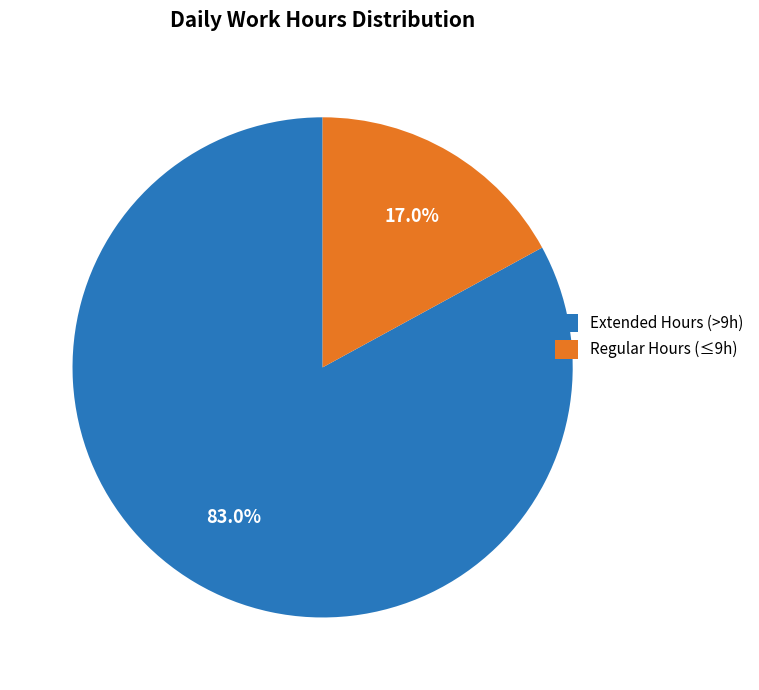

Is there any slice that represents more than half of the pie?

Yes